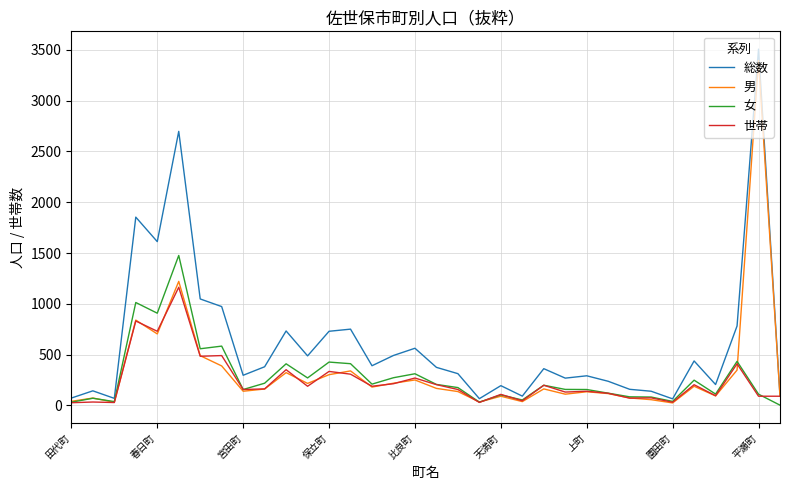

Which series has the largest total across all categories?

総数